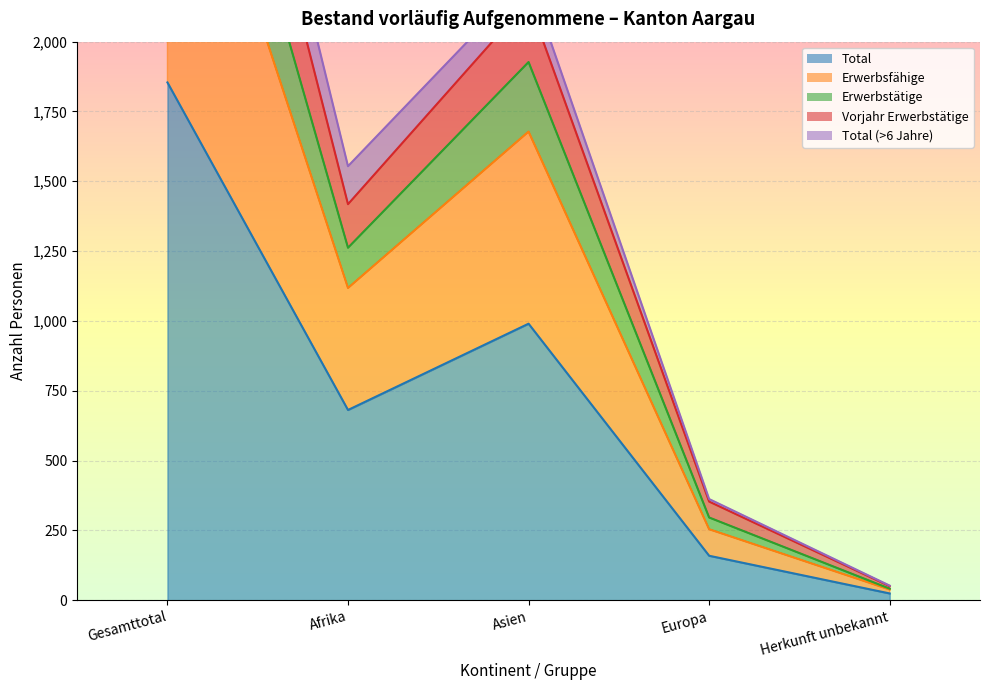

What is the total value across all series at Afrika?

4915